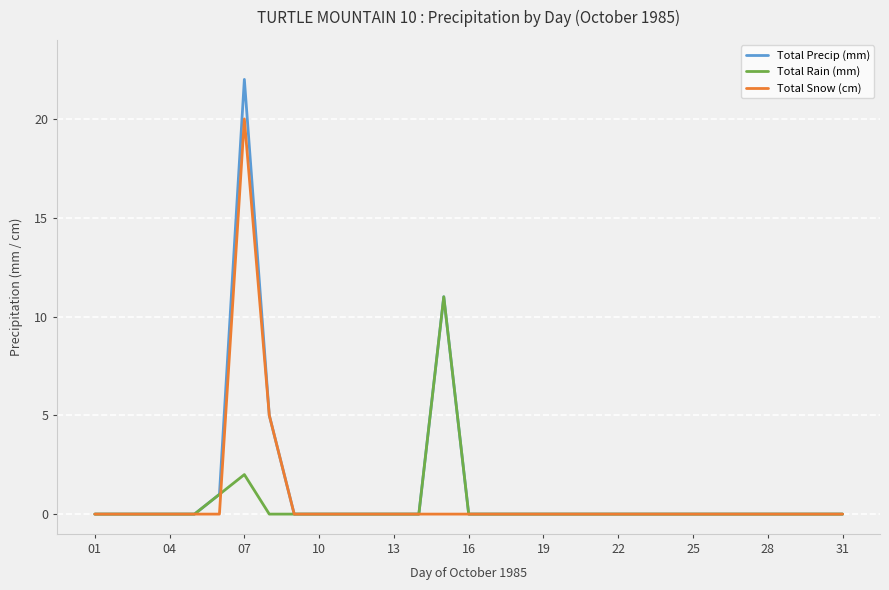

What is the highest value of the Total Precip (mm) series?

22